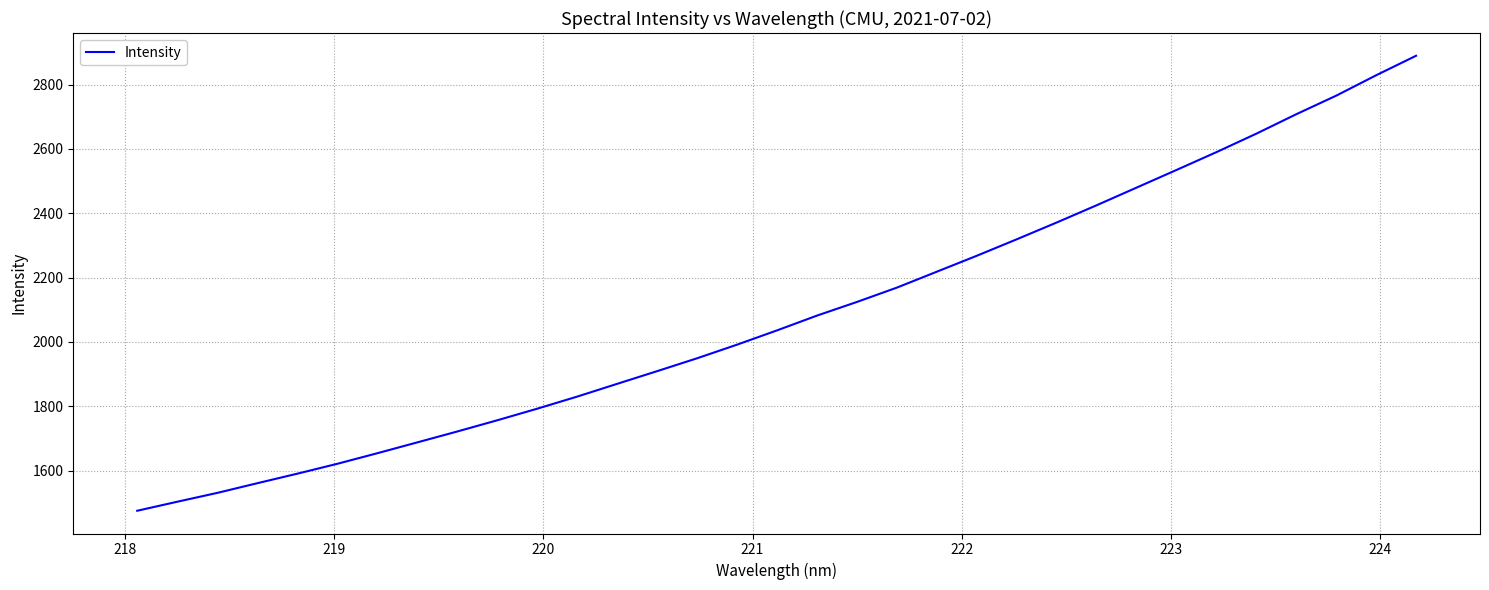

What is the minimum value shown in the chart?

1475.1